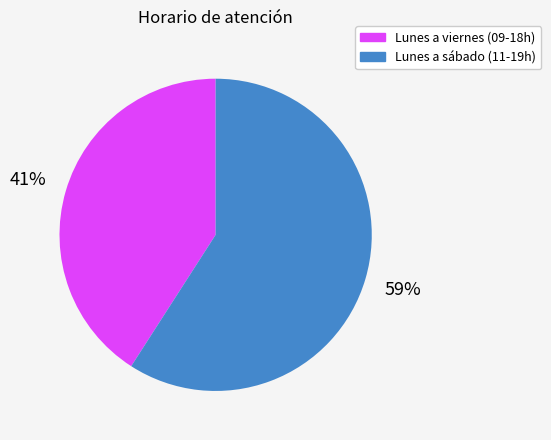

Is there any slice that represents more than half of the pie?

Yes